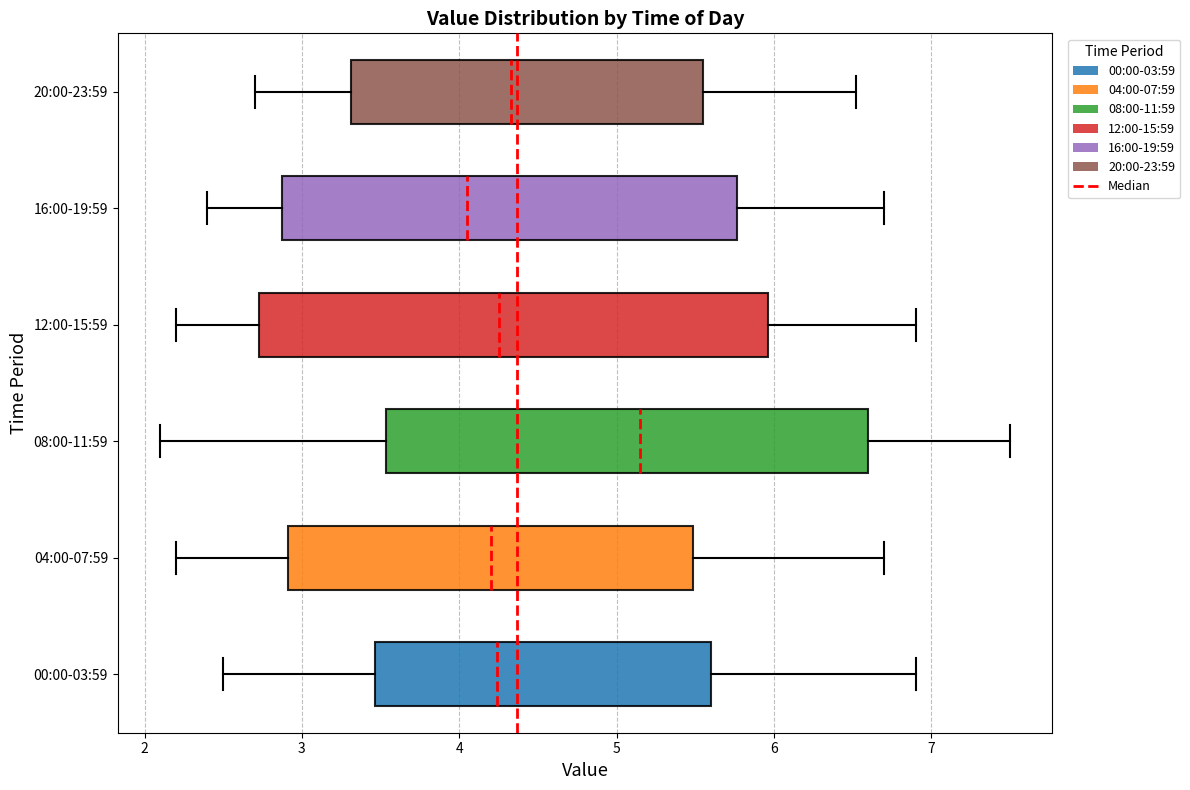

Which box has the furthest to the right median line?

08:00-11:59